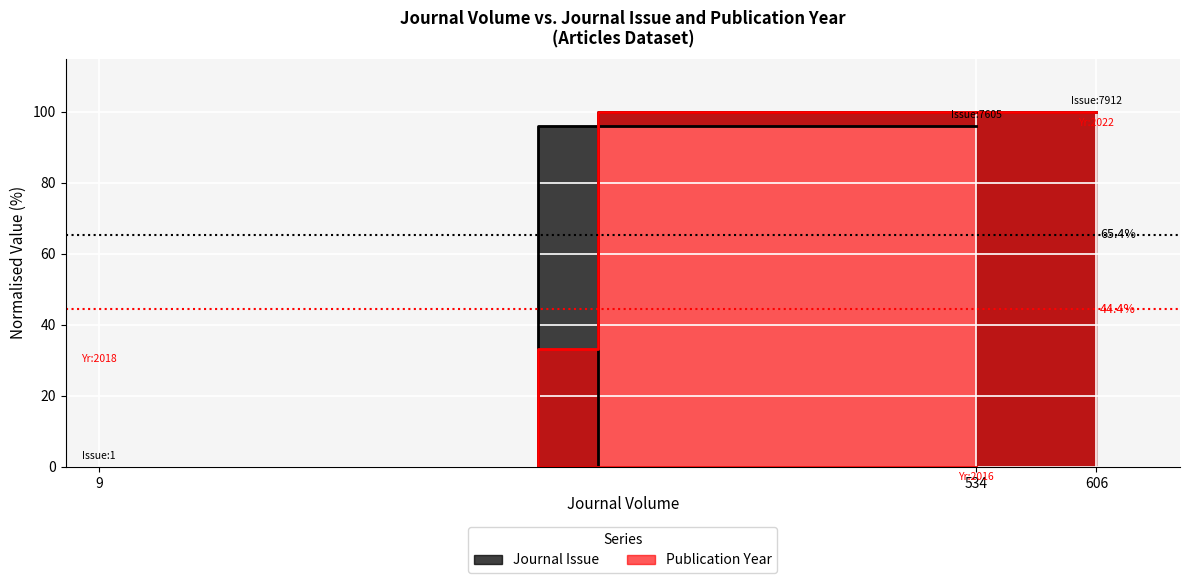

What is the label of the 3rd point from the left?

606